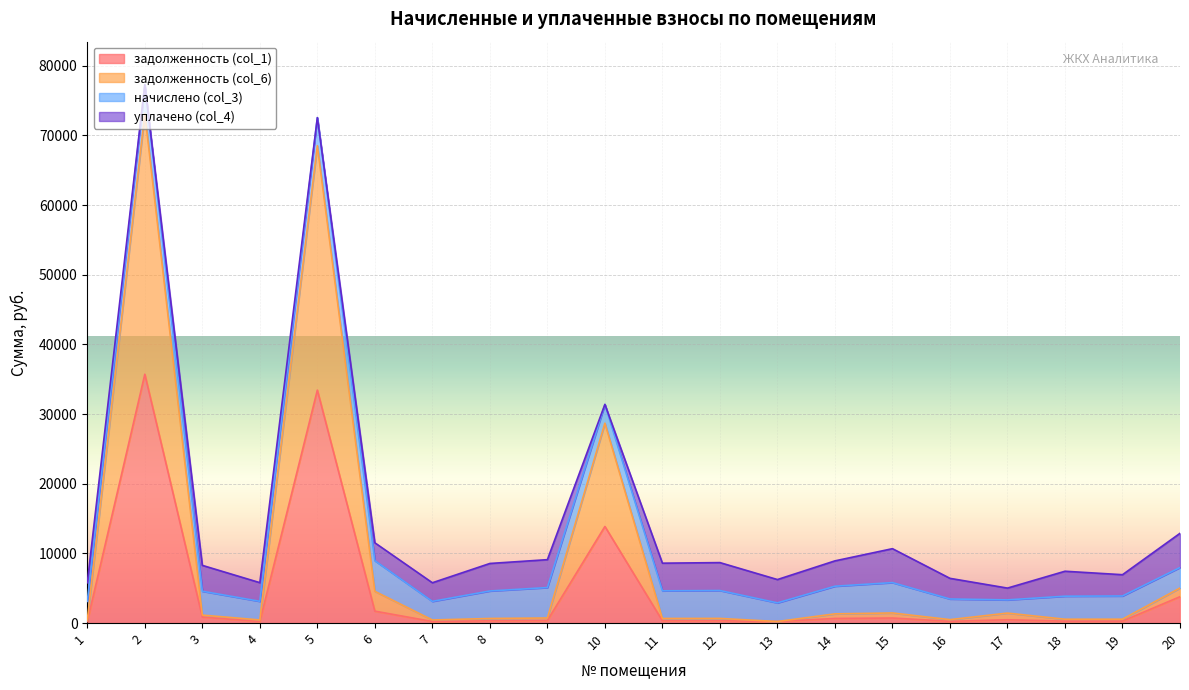

At which label does задолженность (col_6) reach its peak?

2